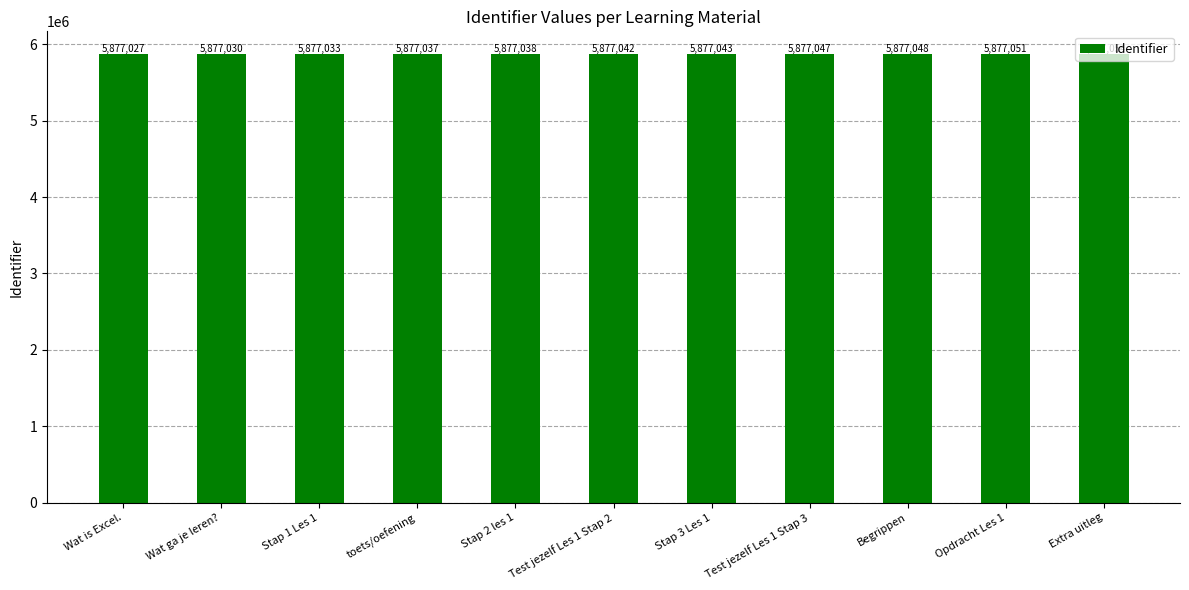

What is the change in value from toets/oefening to Test jezelf Les 1 Stap 2?

+5